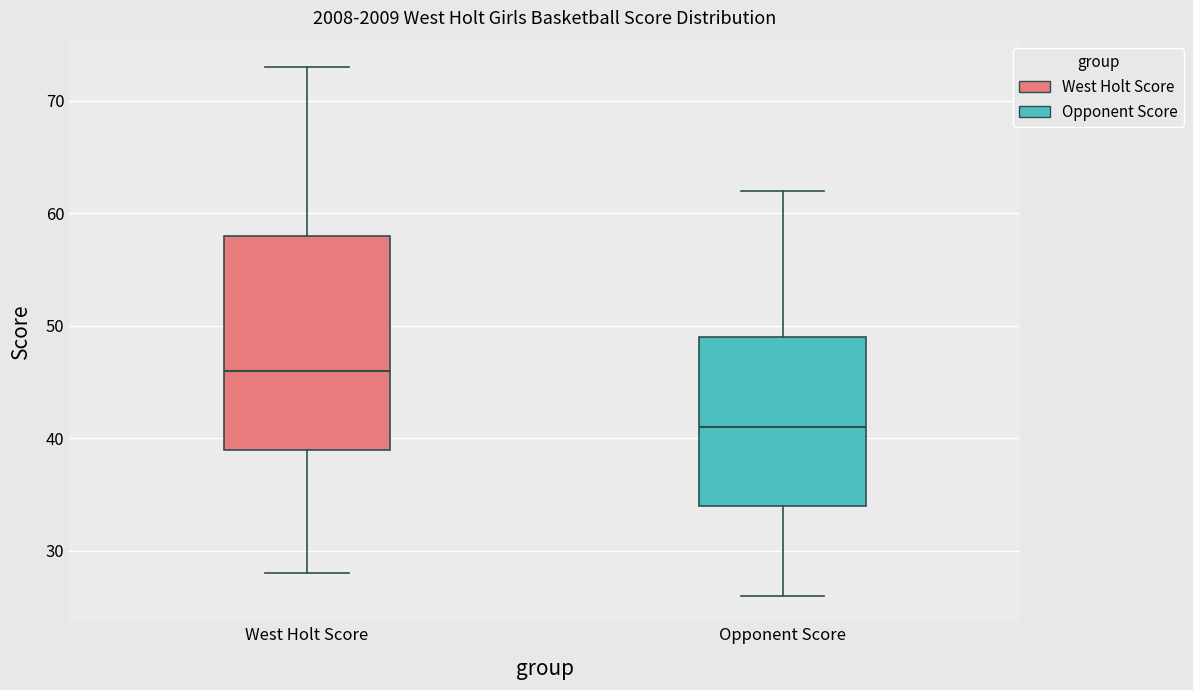

Where does the upper whisker of the box for West Holt Score end on the y-axis? The values are not printed on the chart, so give them approximately, as read against the axis.

73